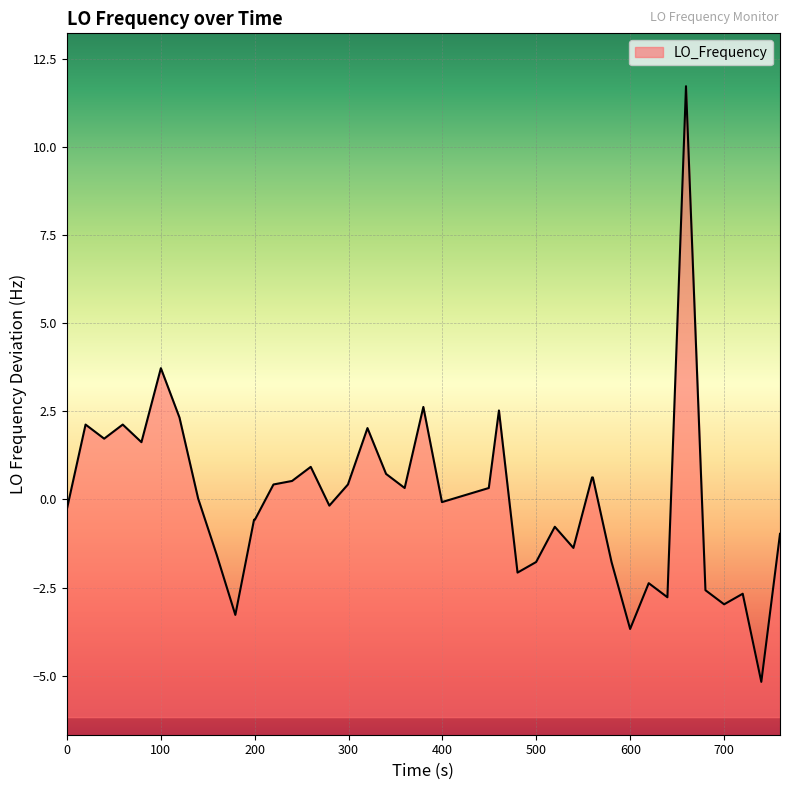

What is the smallest value displayed?

-5.2